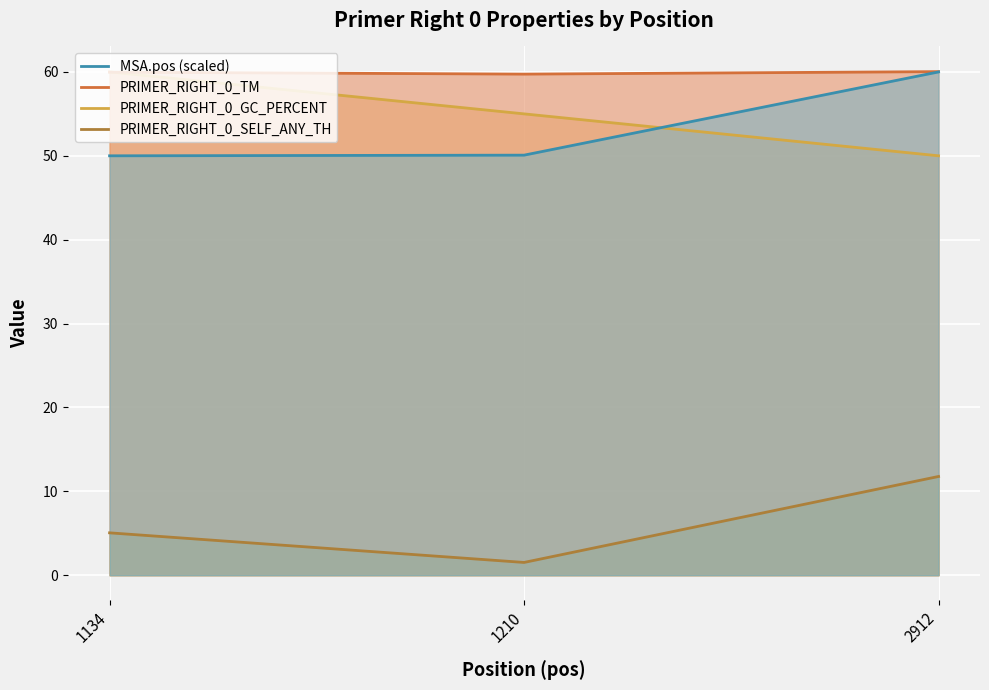

What value does the PRIMER_RIGHT_0_SELF_ANY_TH series have at 1134?

5.0